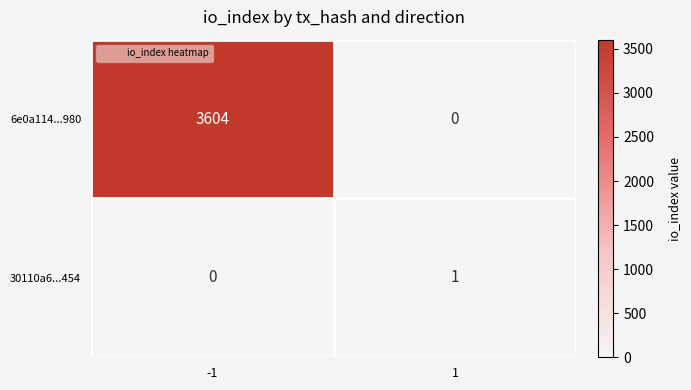

Rank the series by their maximum value, from lowest to highest.

30110a6...454, 6e0a114...980